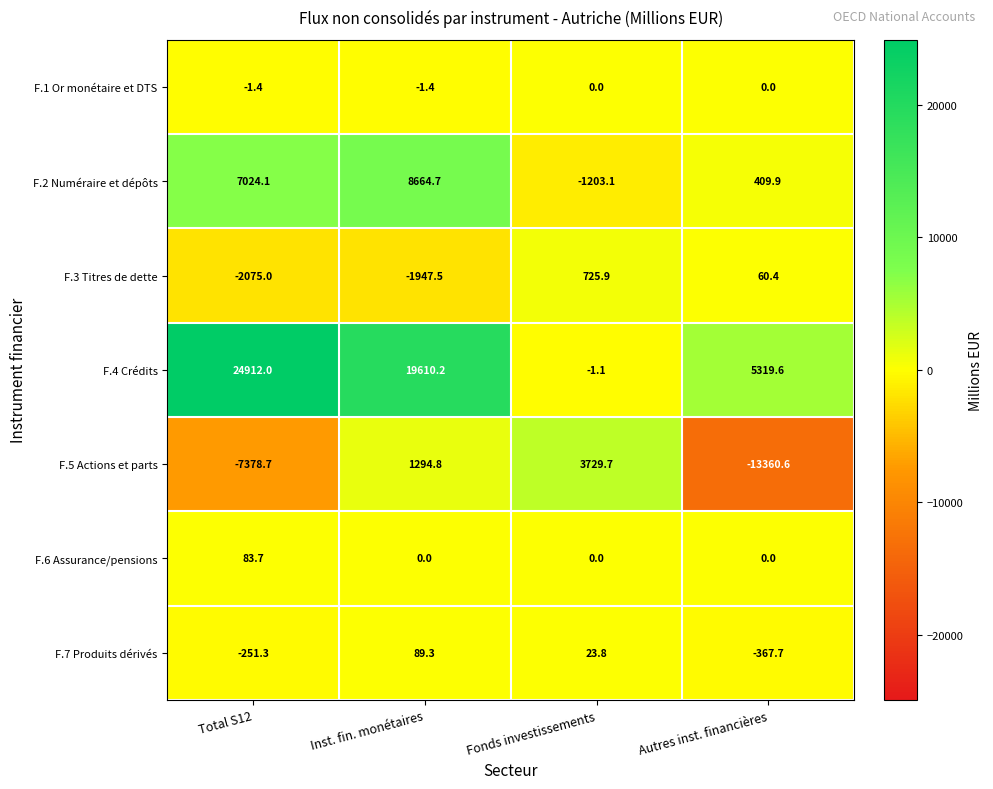

List the series in order of their peak value, lowest first.

F.1 Or monétaire et DTS, F.6 Assurance/pensions, F.7 Produits dérivés, F.3 Titres de dette, F.5 Actions et parts, F.2 Numéraire et dépôts, F.4 Crédits